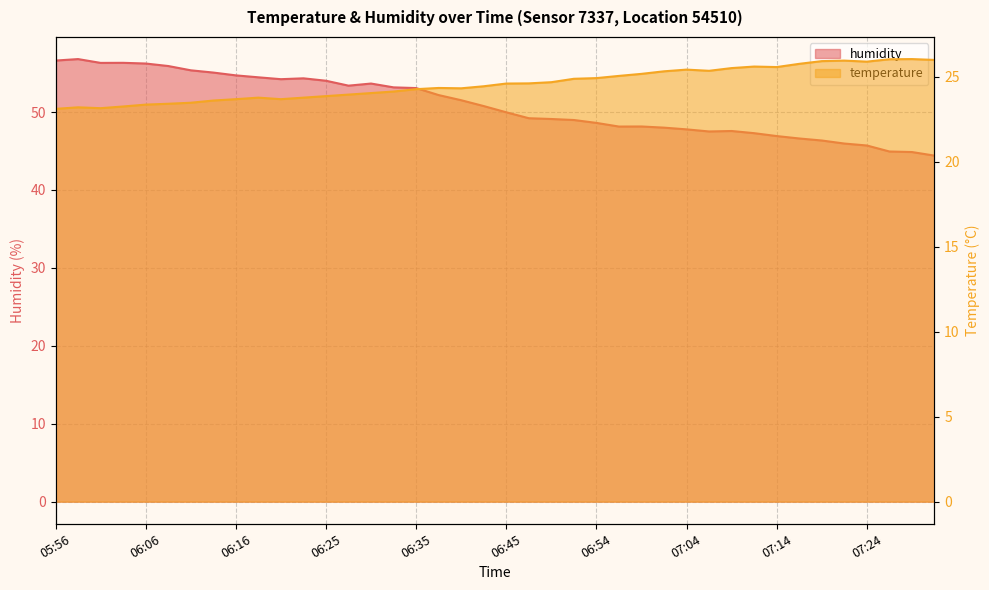

How many values in the humidity series exceed 50?

20